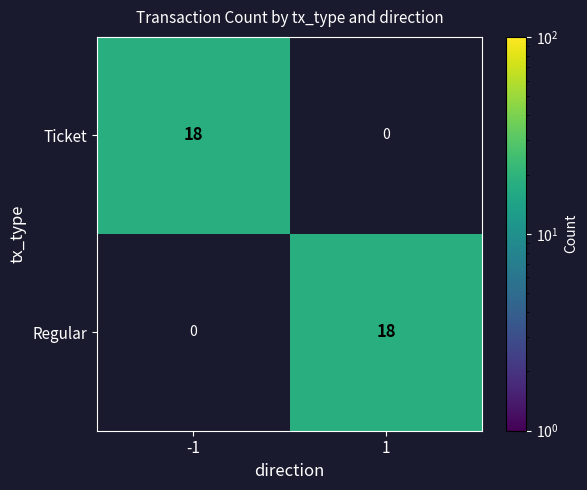

The value of Ticket at 1 is -9. True or false?

False